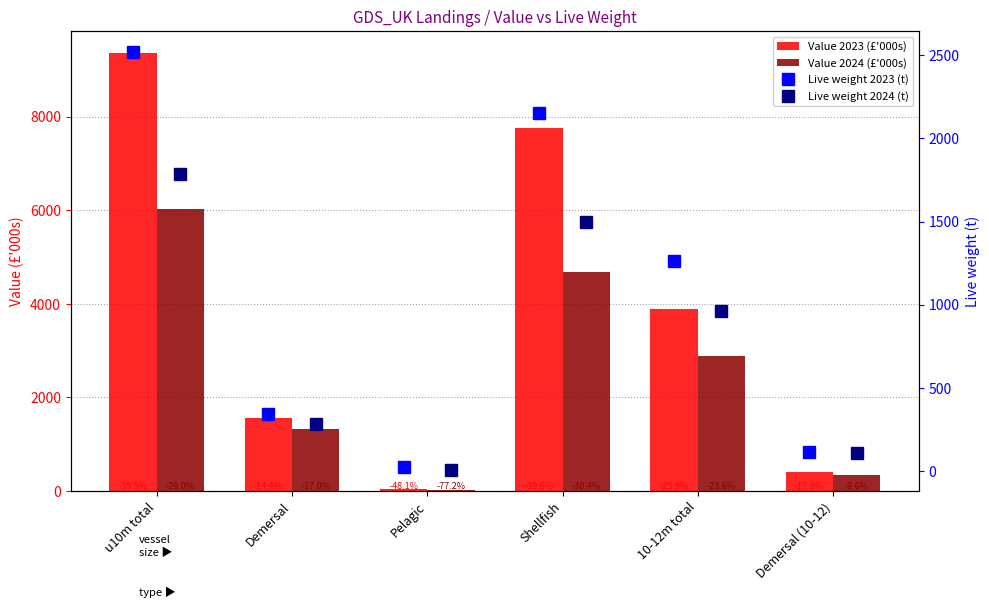

How many distinct data groups are displayed?

4